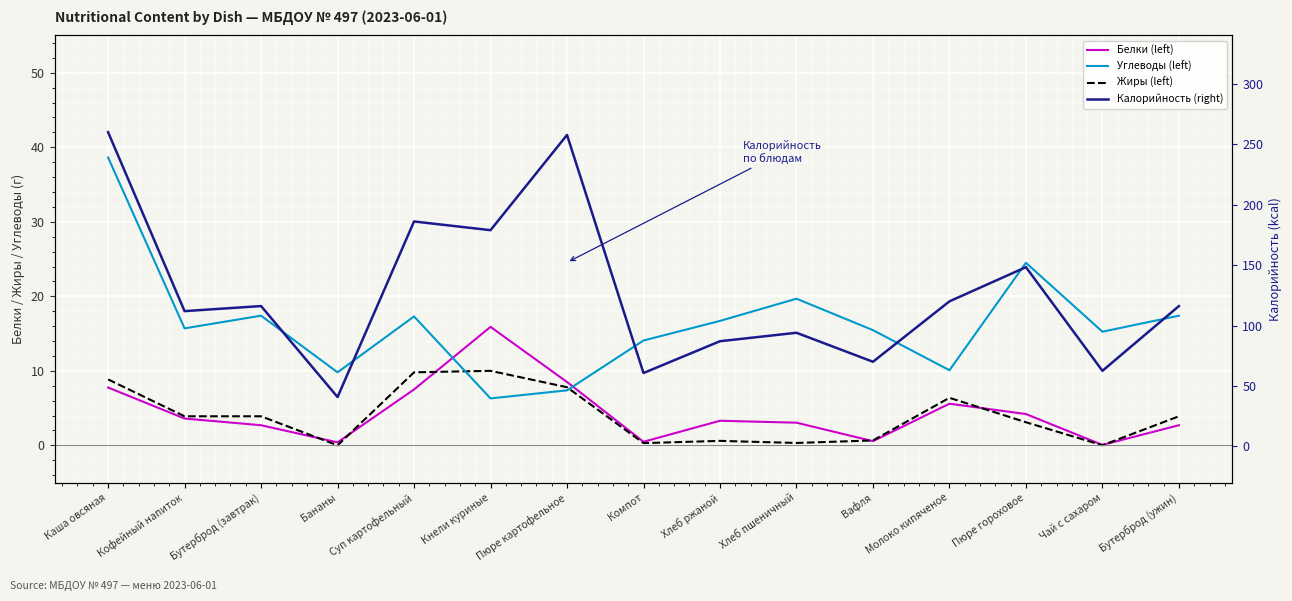

What is the label of the 7th point from the left?

Пюре картофельное